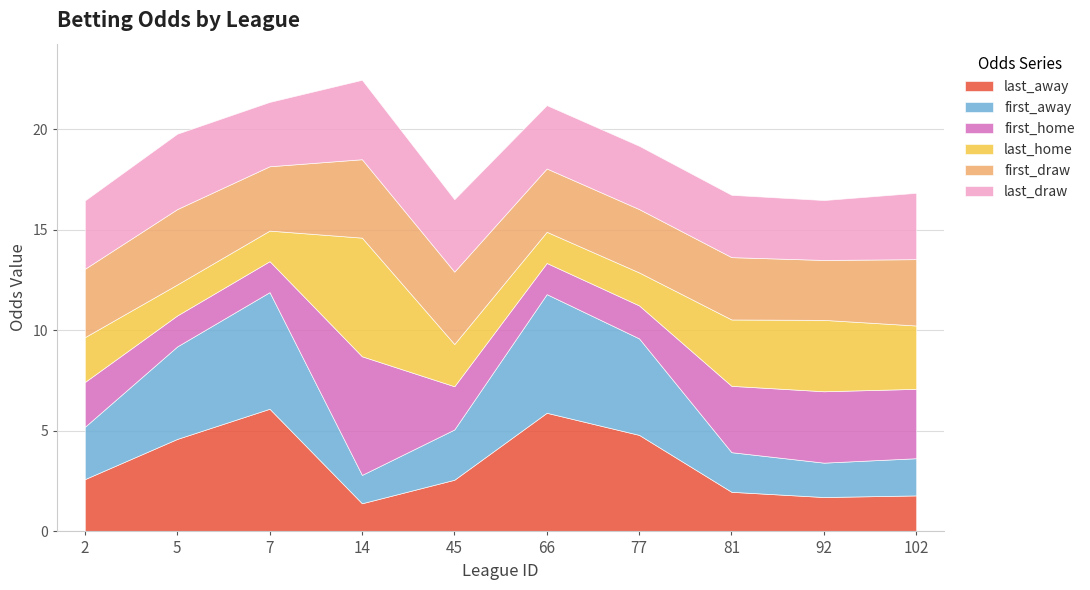

What is the sum of all last_away values?

33.4